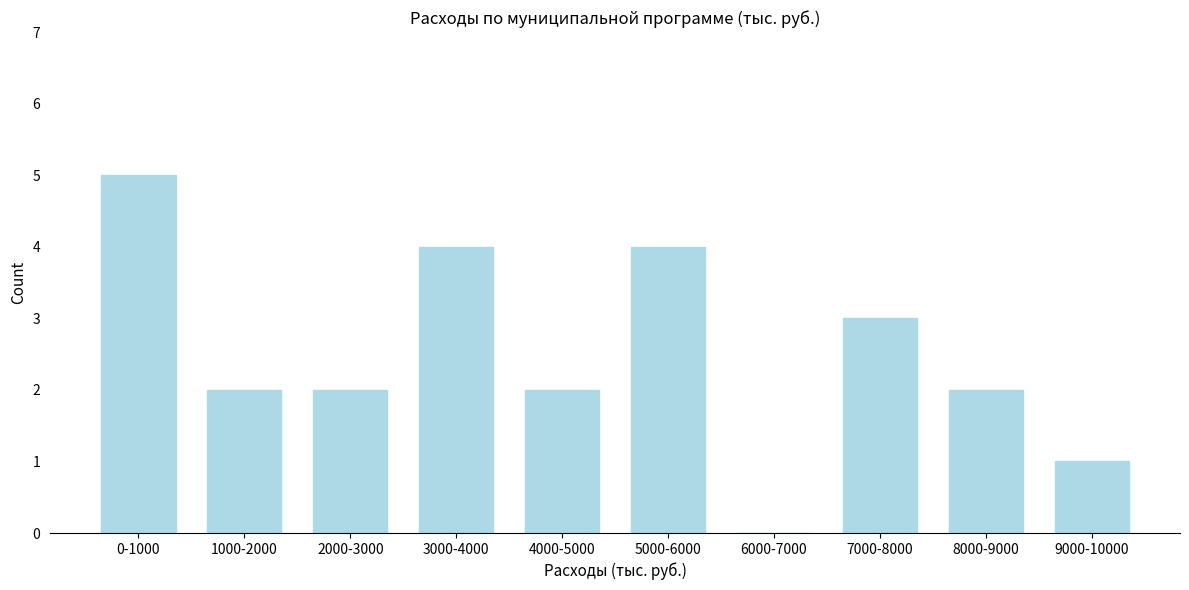

Reading left to right, transcribe all the data shown in this chart.

0-1000=5	1000-2000=2	2000-3000=2	3000-4000=4	4000-5000=2	5000-6000=4	6000-7000=0	7000-8000=3	8000-9000=2	9000-10000=1